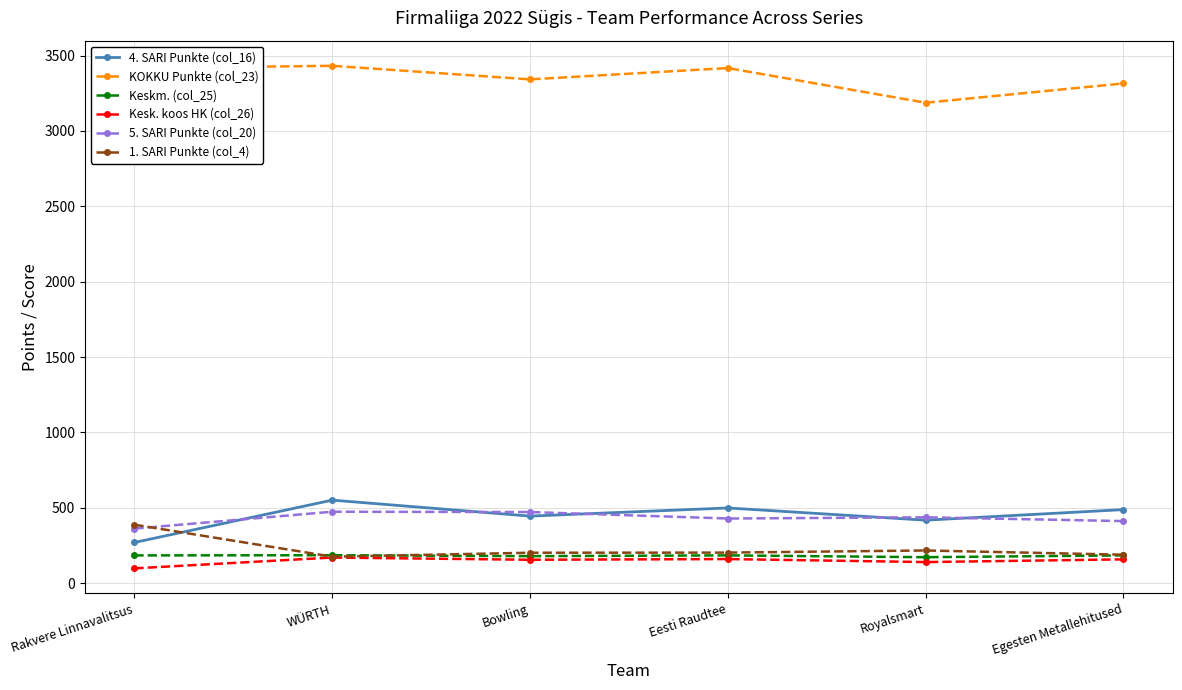

What is the label of the 1st point from the left?

Rakvere Linnavalitsus